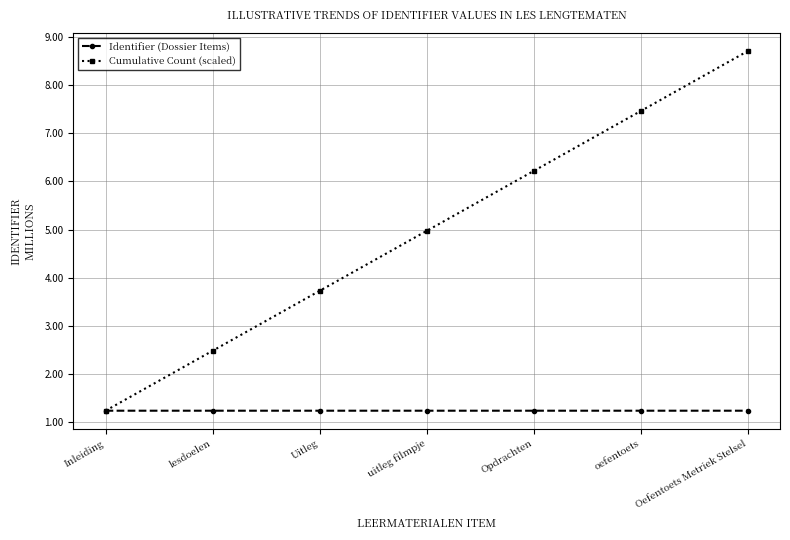

Which series has the widest spread of values?

Cumulative Count (scaled)